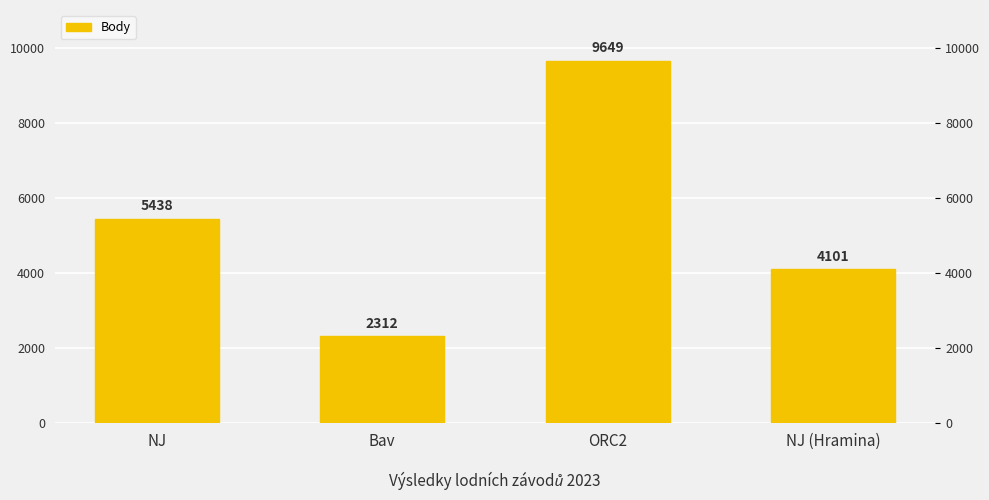

What is the smallest value displayed?

2312